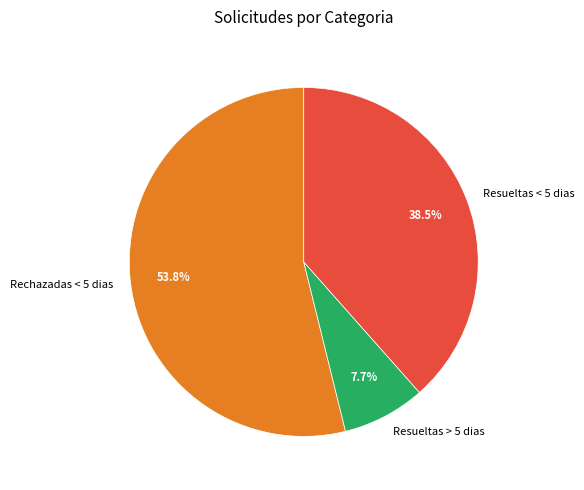

Count the number of slices in the pie.

3